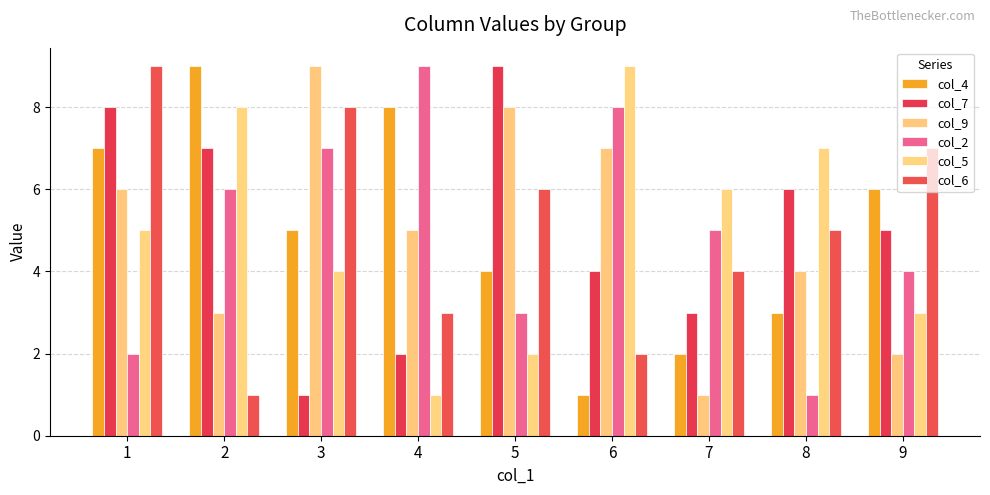

Which series has the largest total across all categories?

col_4